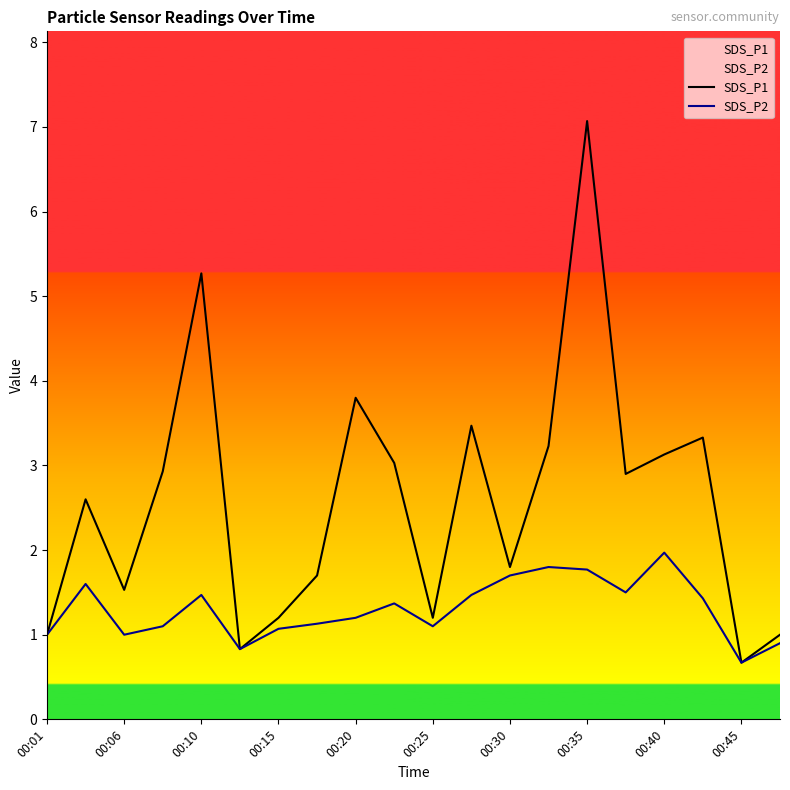

Rank the series by their maximum value, from lowest to highest.

SDS_P2, SDS_P1